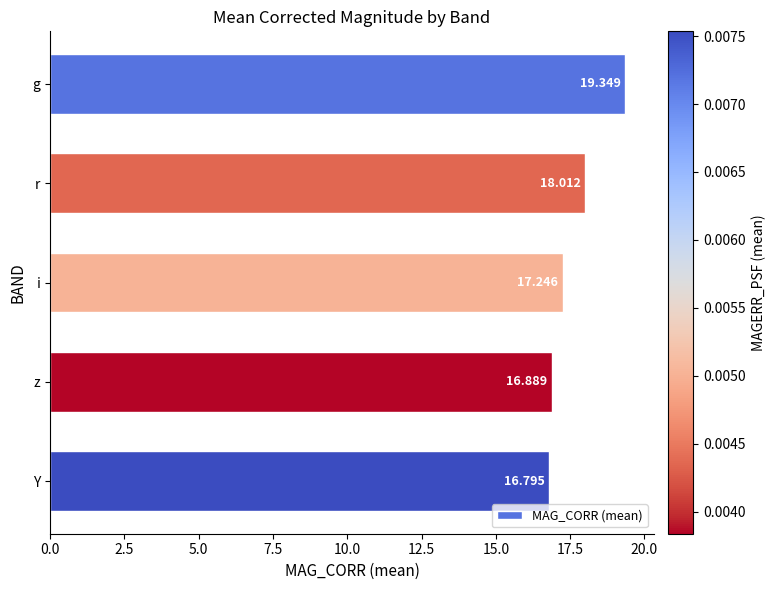

List the labels in order of value, smallest first.

Y, z, i, r, g